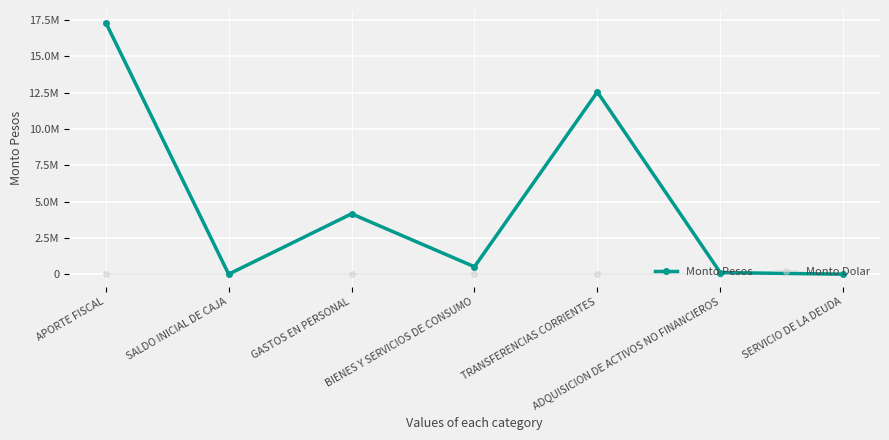

True or false: Monto Dolar and Monto Pesos cross at least once.

False